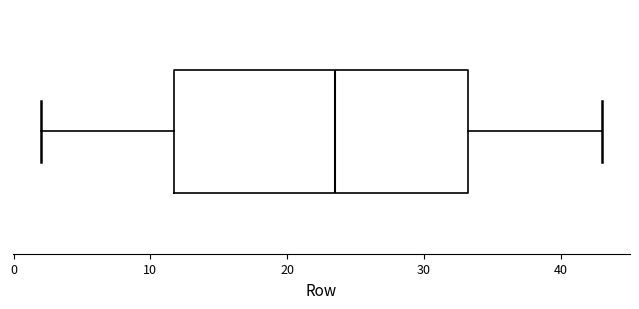

Transcribe this box plot: give where the median line is, the range the box spans, and where the two whiskers end, as read against the x-axis. The values are not printed on the chart, so give them approximately, as read against the axis.

median 24, box 12 to 33, whiskers 2 to 43